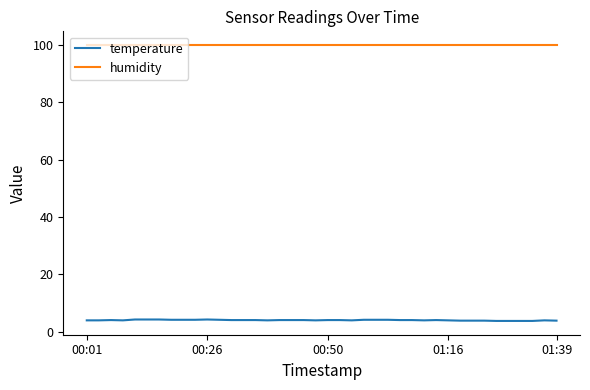

What is the lowest value of the temperature series?

3.7